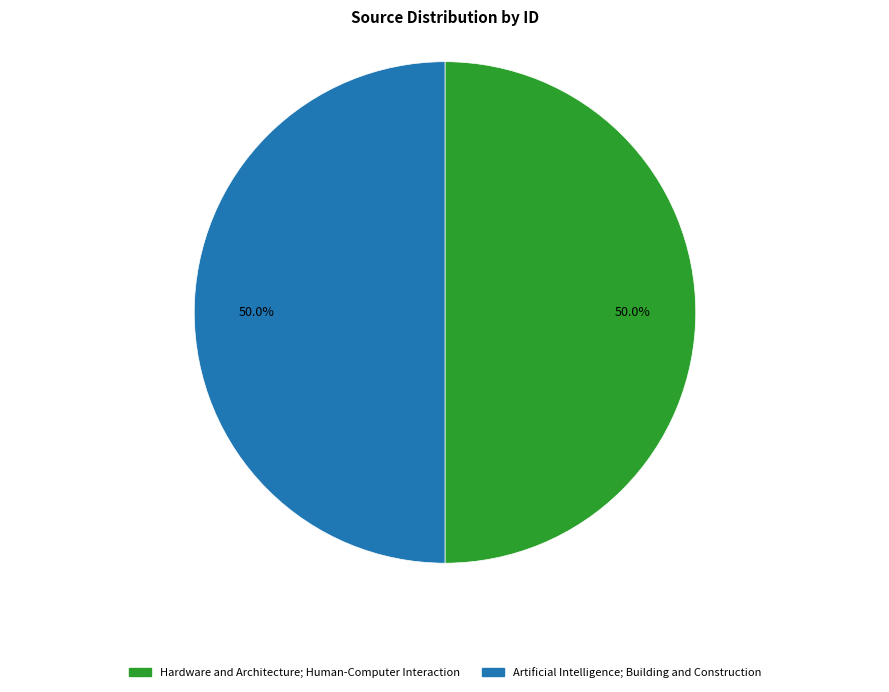

Count the number of slices in the pie.

2